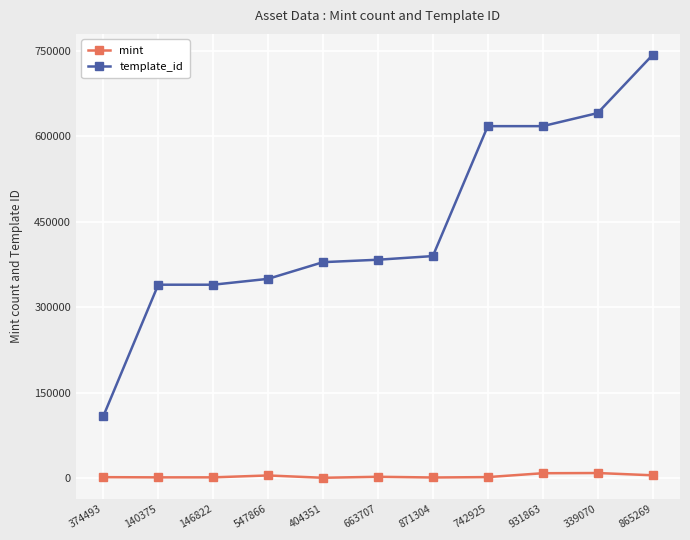

True or false: template_id and mint cross at least once.

False